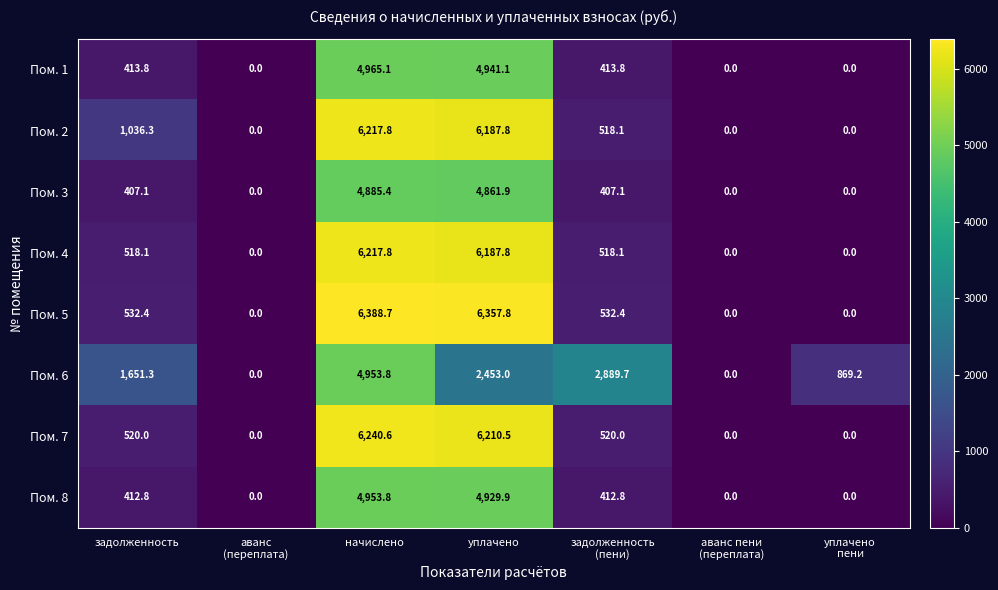

Where does the Пом. 2 series first go above 518?

задолженность